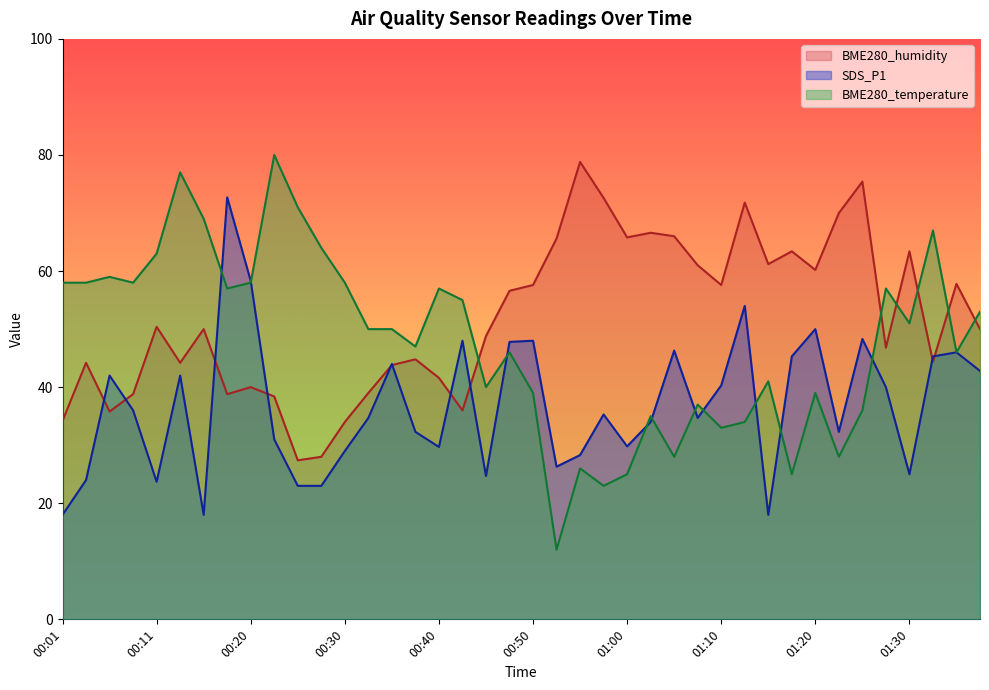

What is the value of the SDS_P1 point at the 32nd from the left?

45.3